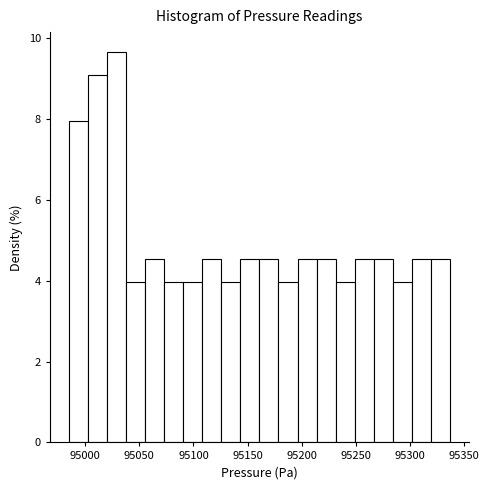

Around what value on the x-axis is the tallest bar? Give the approximate position of its centre, as read against the axis.

95030